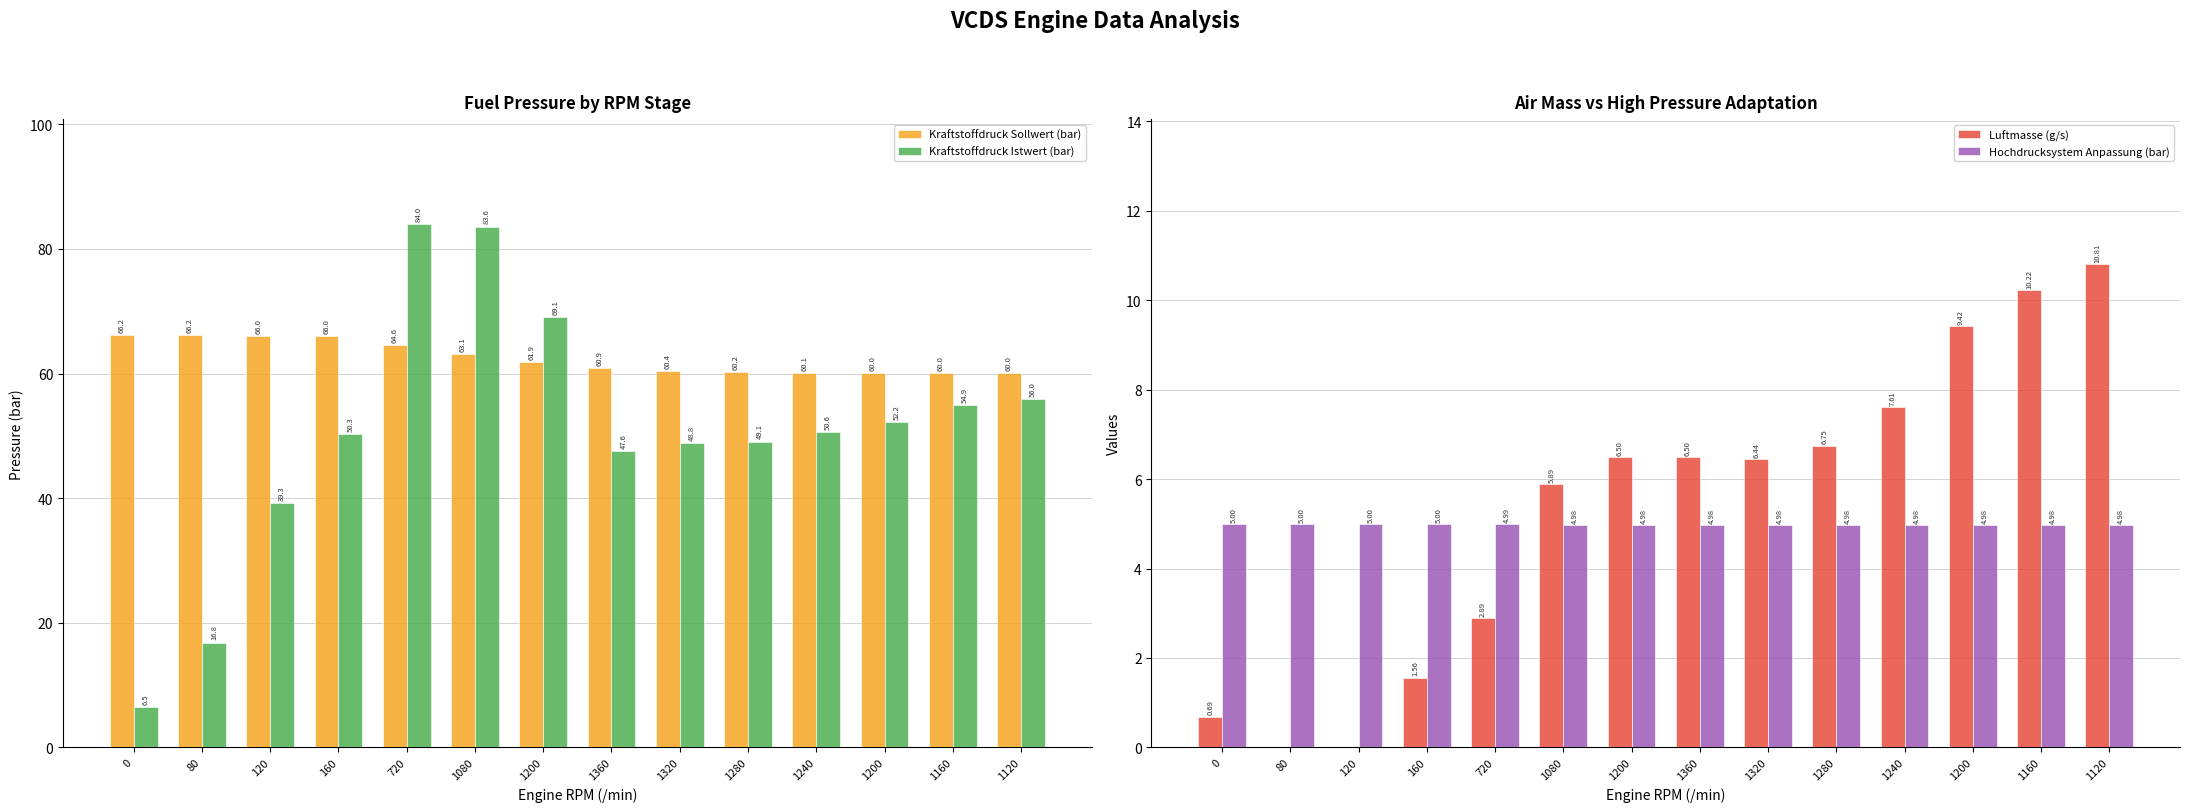

True or false: Hochdrucksystem Anpassung (bar) has a value of 5.0 at 1080.

True